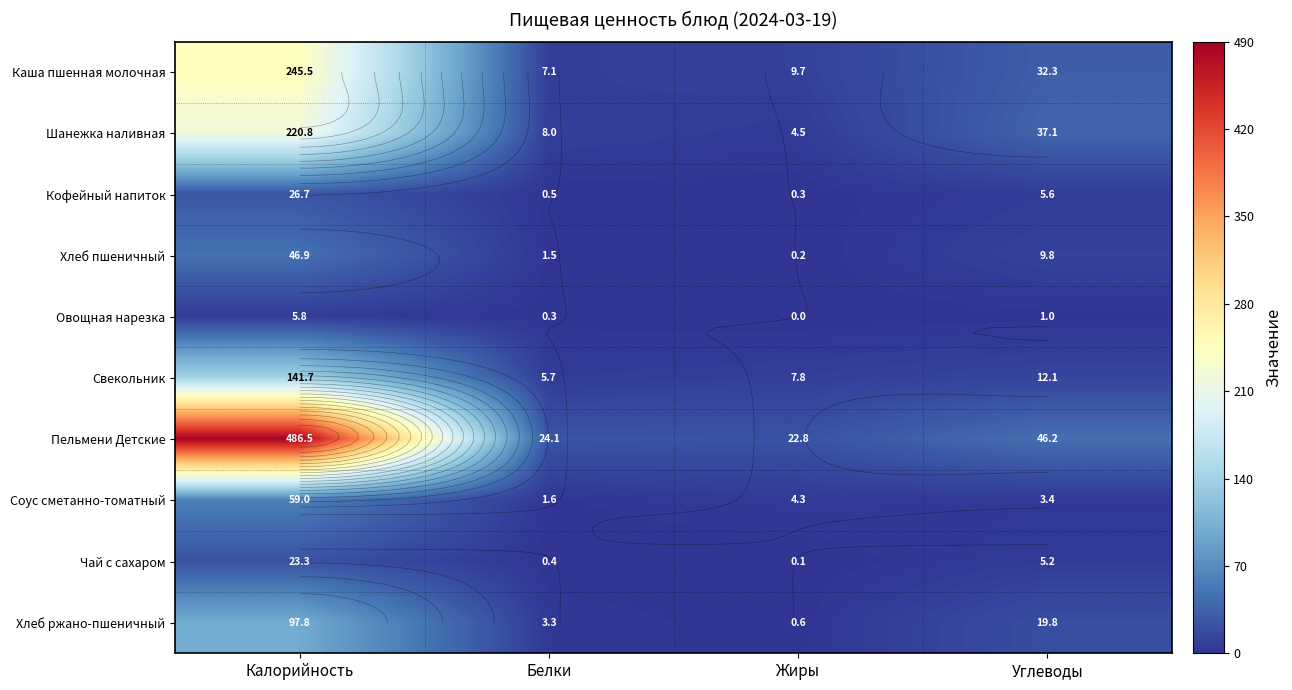

What is the total value across all series at Калорийность?

1354.0